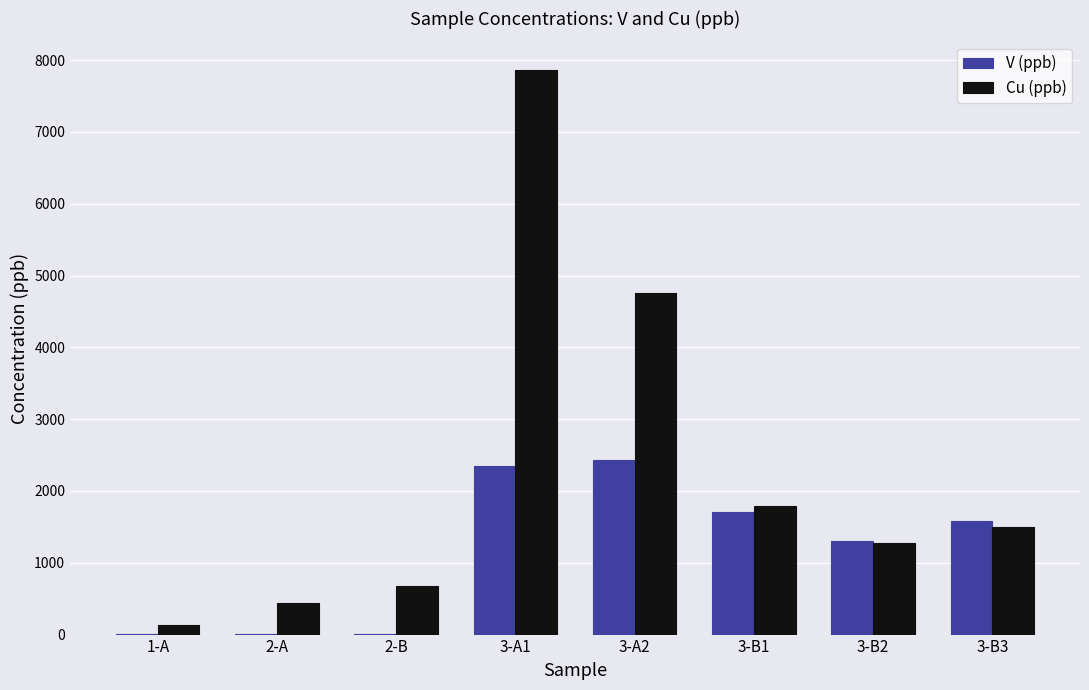

What is the highest value of the V (ppb) series?

2432.7